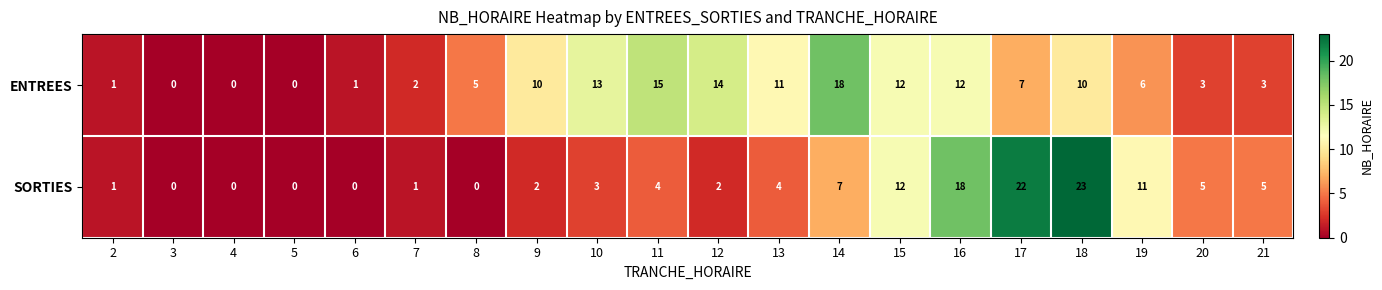

List the series in order of their peak value, lowest first.

ENTREES, SORTIES